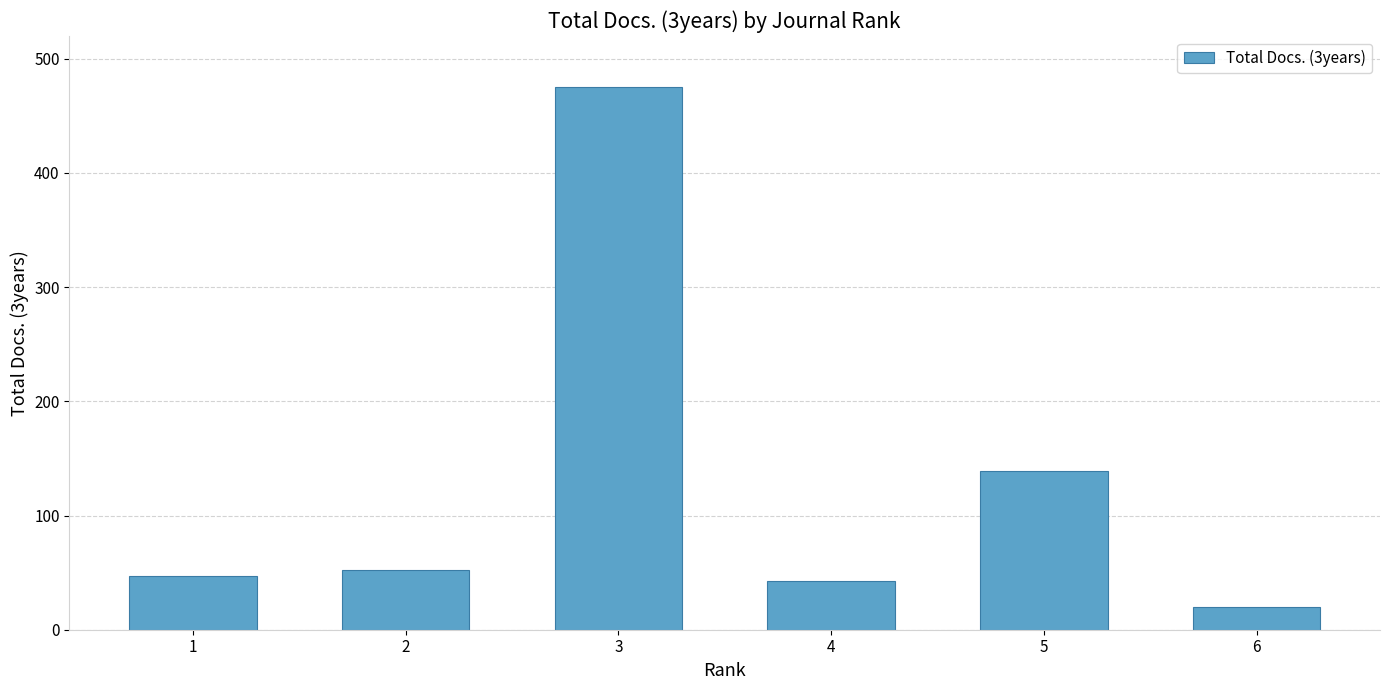

Reading right to left, what are all the values shown in this chart?

6=20	5=139	4=43	3=475	2=52	1=47